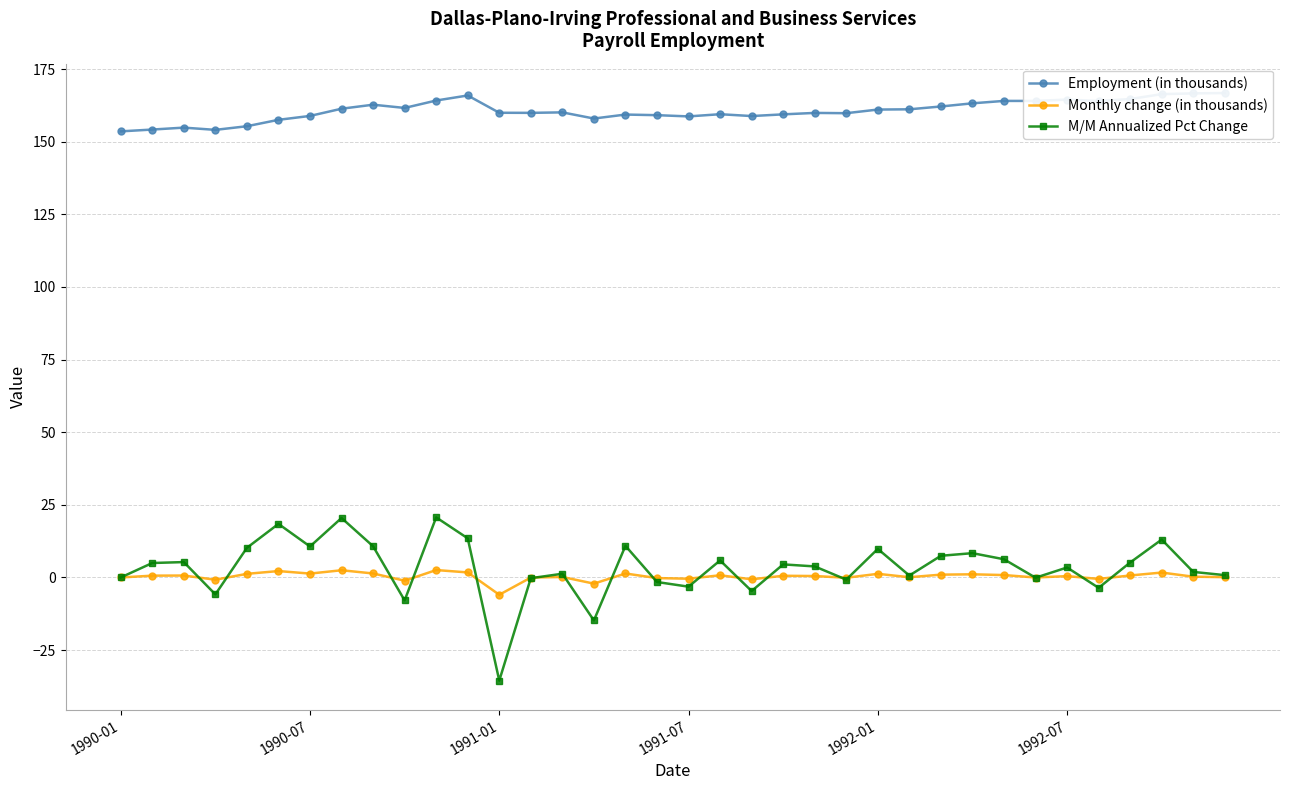

List the labels in order of Employment (in thousands) value, largest first.

35, 34, 33, 11, 32, 30, 10, 28, 29, 31, 27, 8, 26, 9, 7, 25, 24, 14, 12, 13, 22, 23, 19, 21, 16, 17, 6, 20, 18, 15, 1992-07, 1992-01, 1991-01, 1990-07, 1991-07, 1990-01